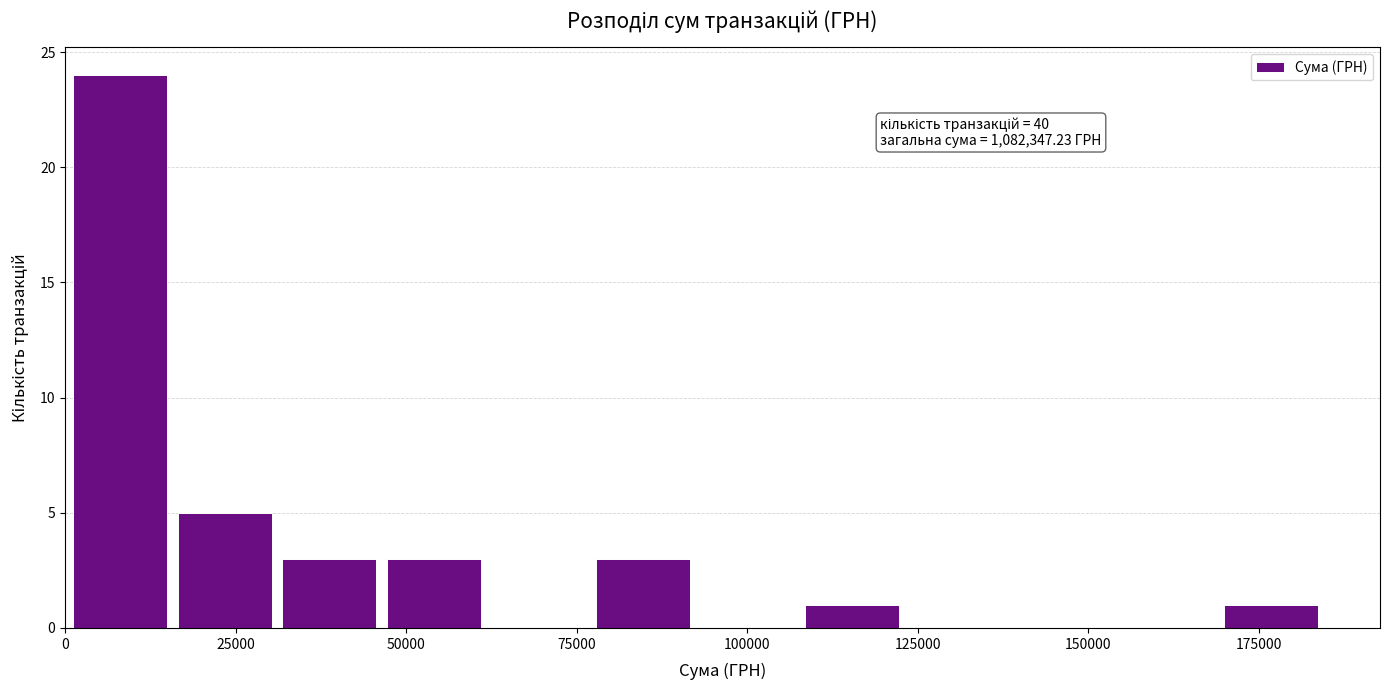

Around what value on the x-axis is the tallest bar? Give the approximate position of its centre, as read against the axis.

10000